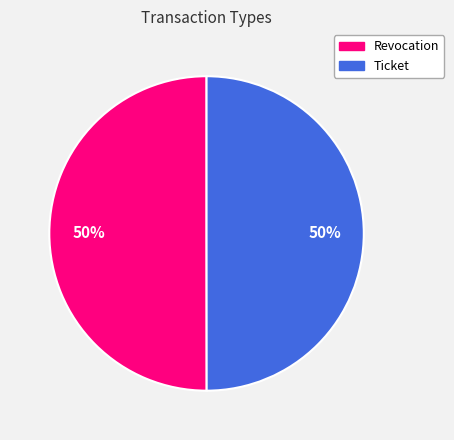

What percentage is the Ticket slice, to the nearest percent?

50%